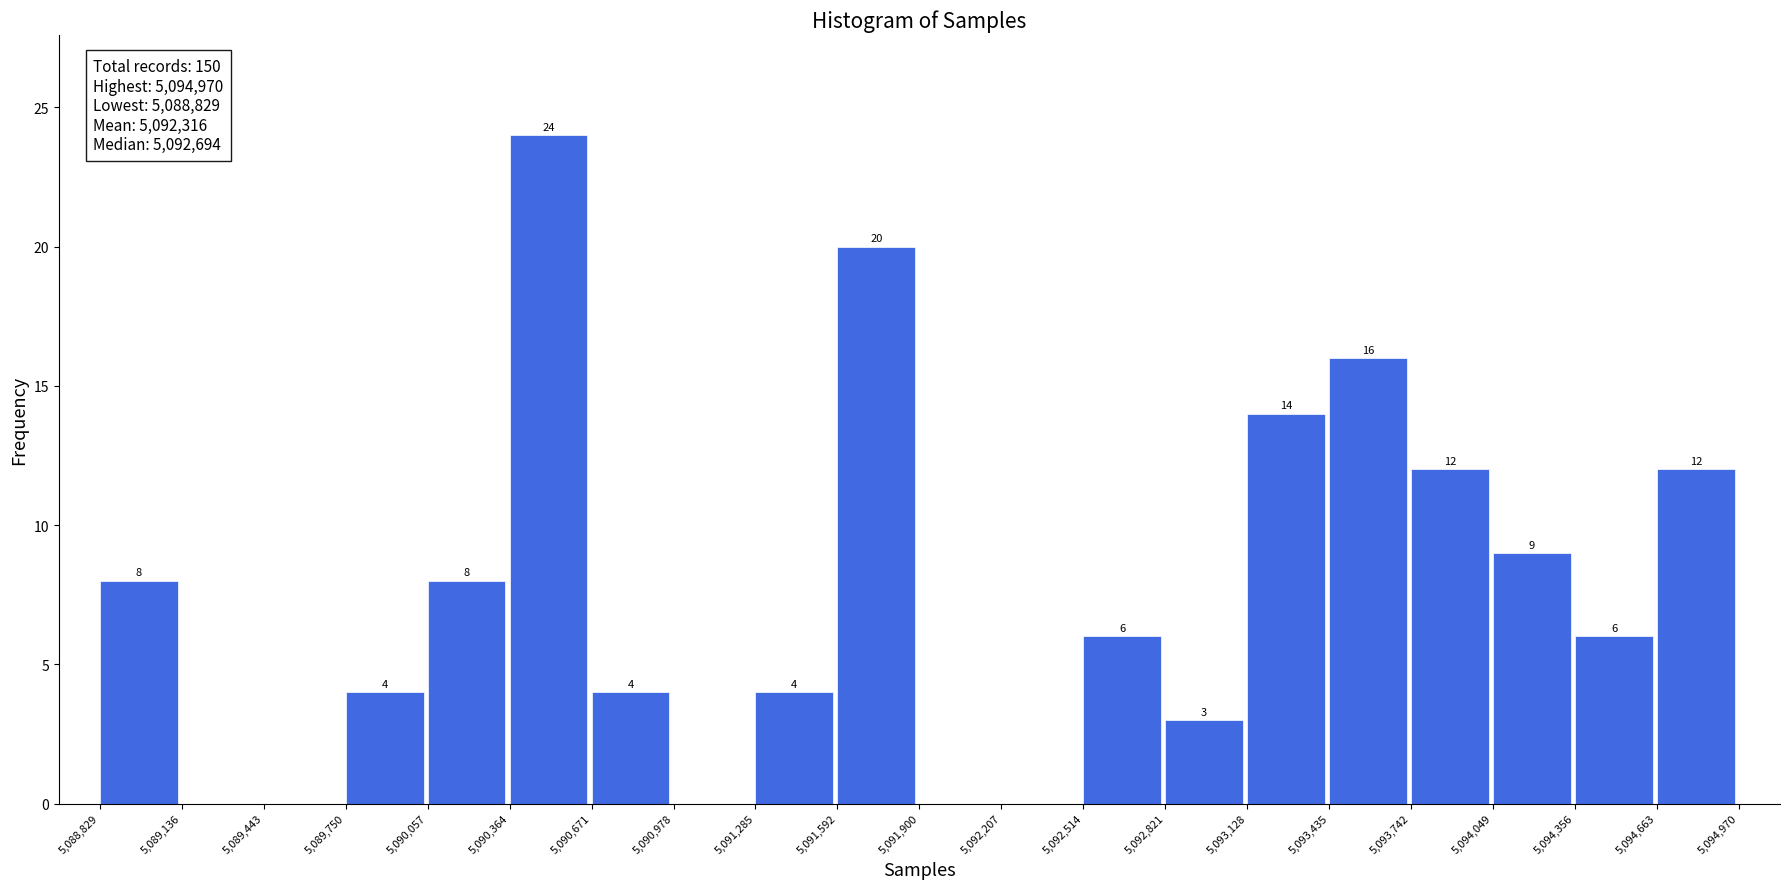

Over which range of the x-axis is the bar tallest?

5,090,364 to 5,090,671